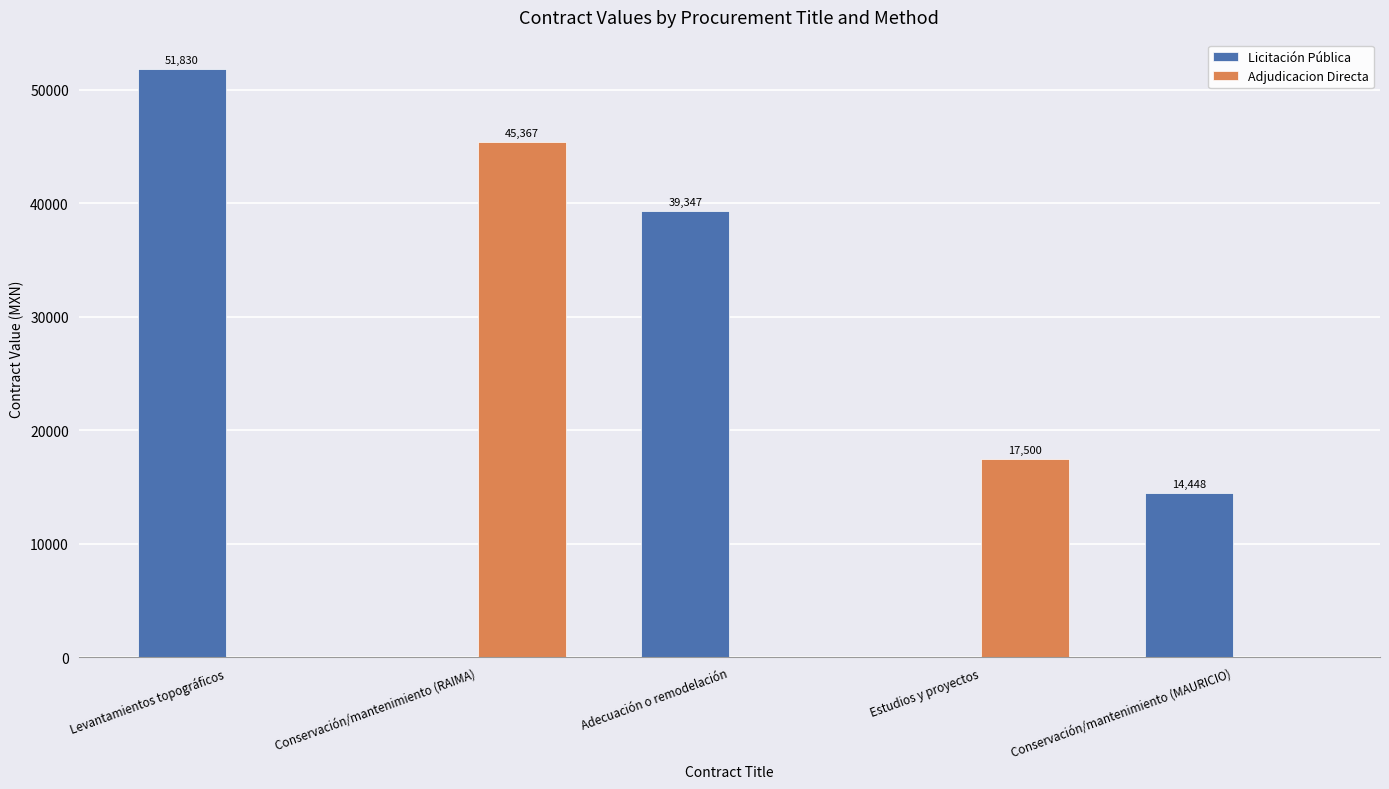

Which series changed the most between Estudios y proyectos and Conservación/mantenimiento (MAURICIO)?

Adjudicacion Directa